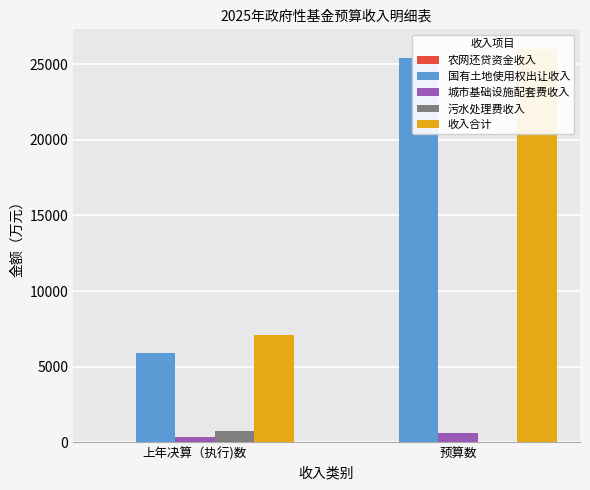

Is it true that 污水处理费收入 equals 0 at 预算数?

True